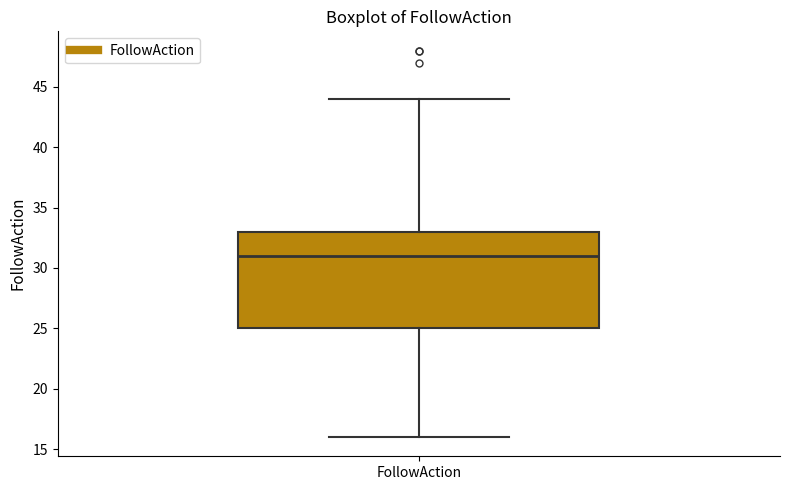

Read this box plot against the y-axis: the position of the median line, the range covered by the box, and the ends of both whiskers. The values are not printed on the chart, so give them approximately, as read against the axis.

median 31, box 25 to 33, whiskers 16 to 44